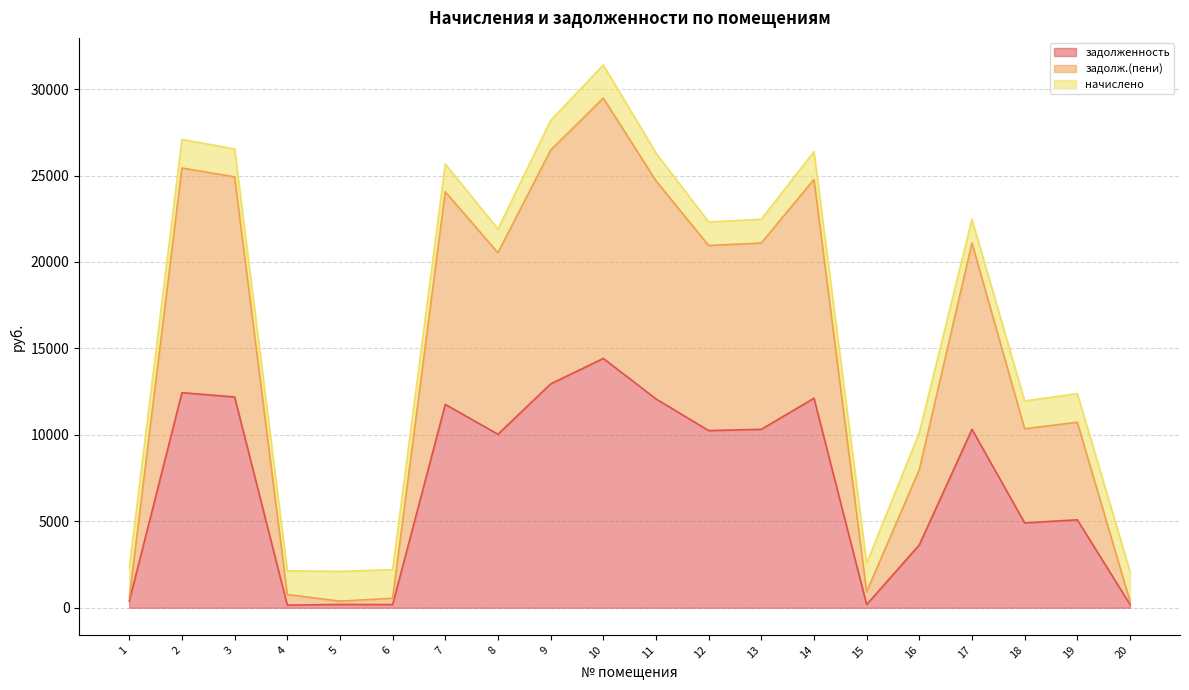

How many lines are shown in the chart?

3